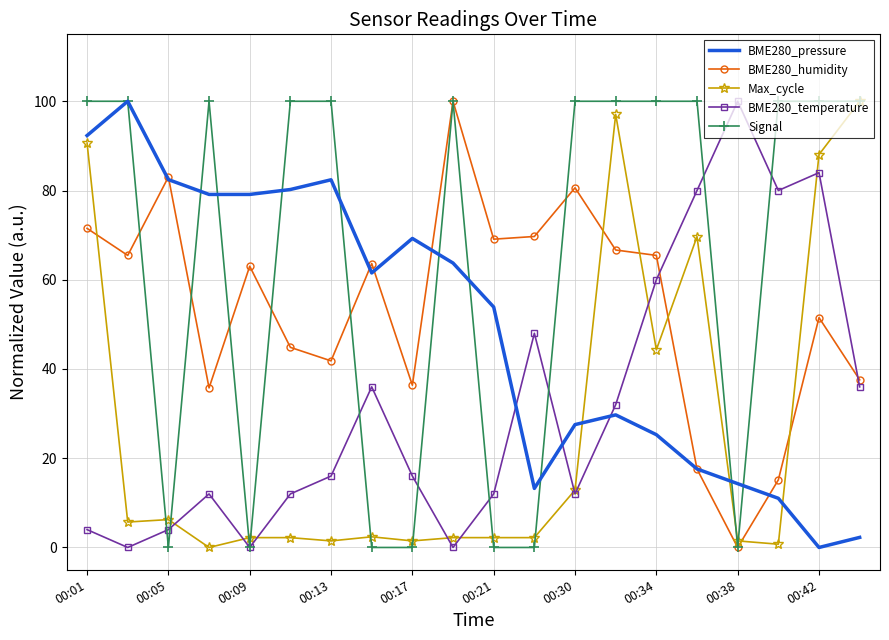

Which series has the largest total across all categories?

Signal